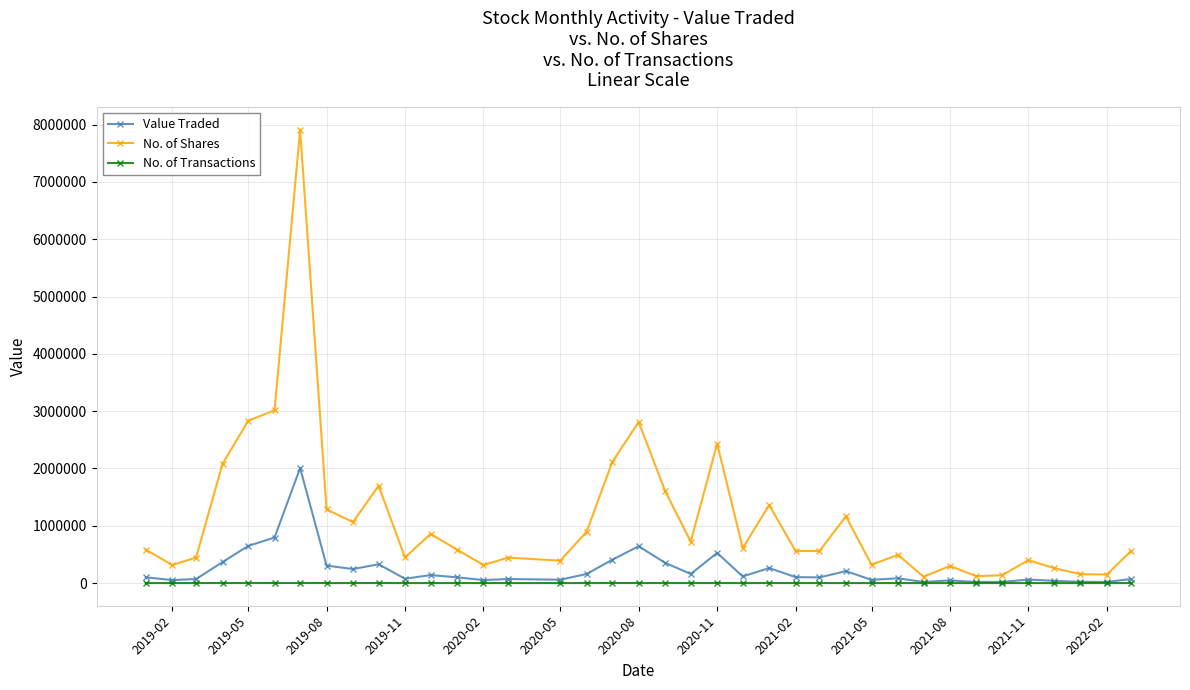

Rank the series by their maximum value, from lowest to highest.

No. of Transactions, Value Traded, No. of Shares